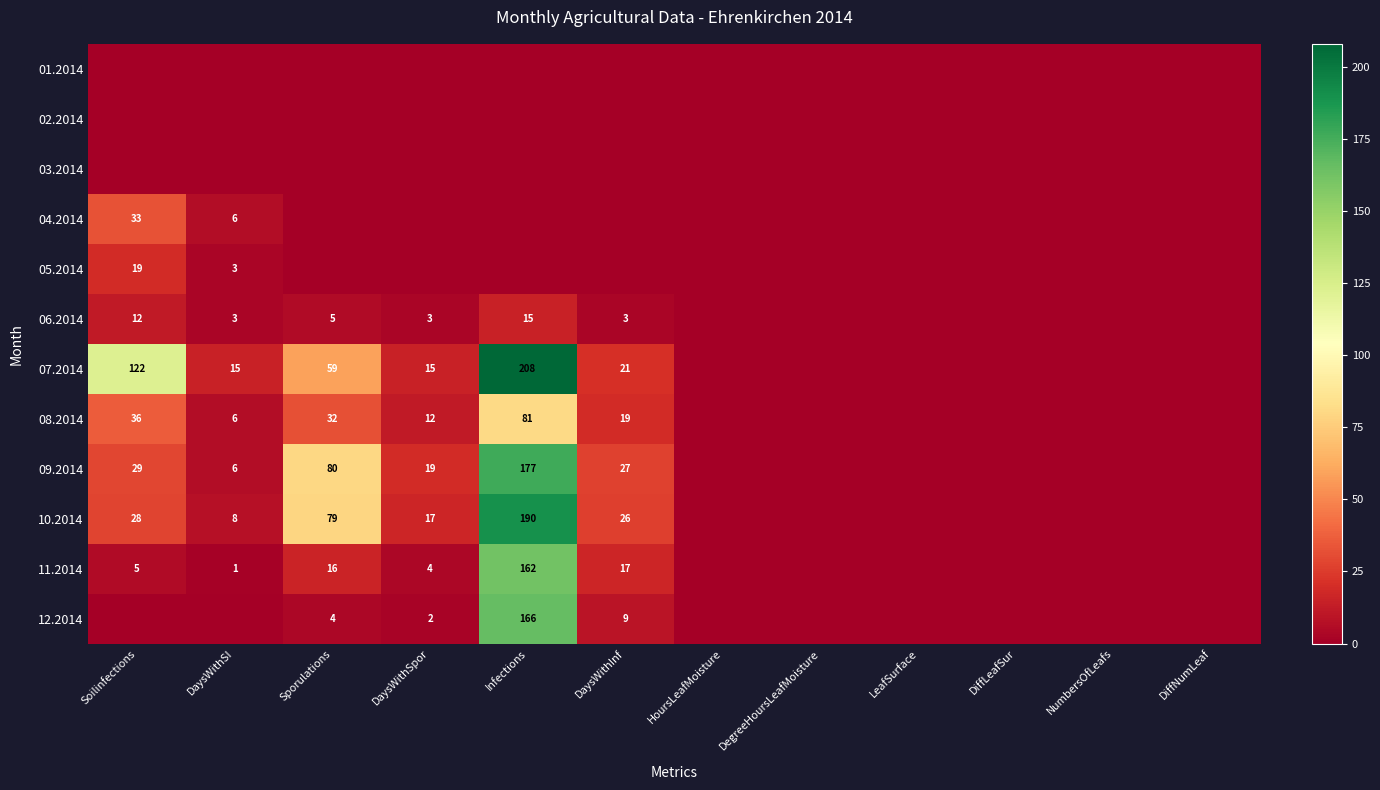

What is the difference between the 10.2014 values at DaysWithInf and DaysWithSpor?

9